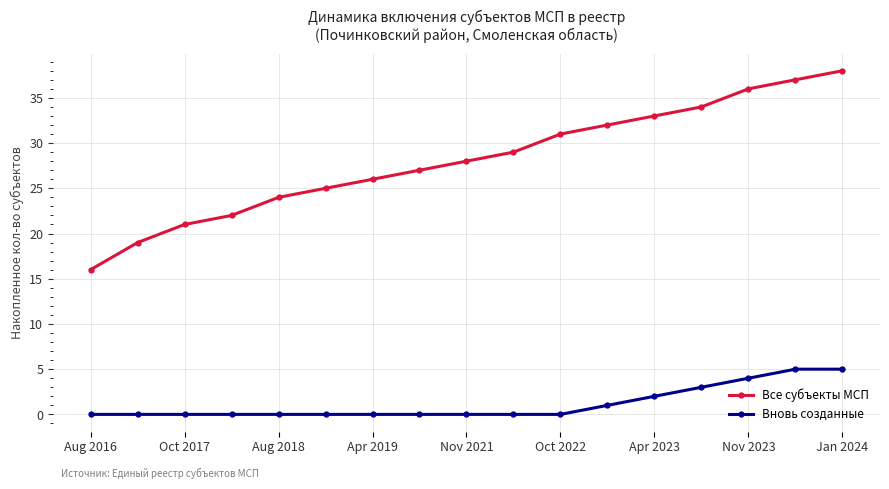

How many lines are shown in the chart?

2